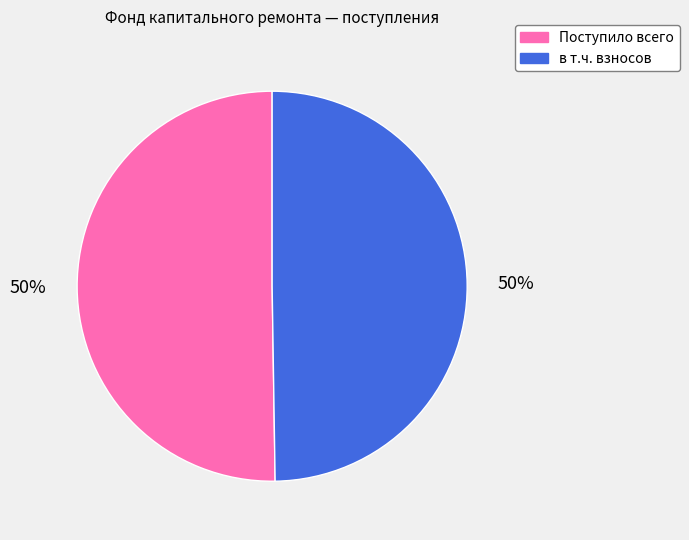

To the nearest percent, what is the average slice percentage?

50%